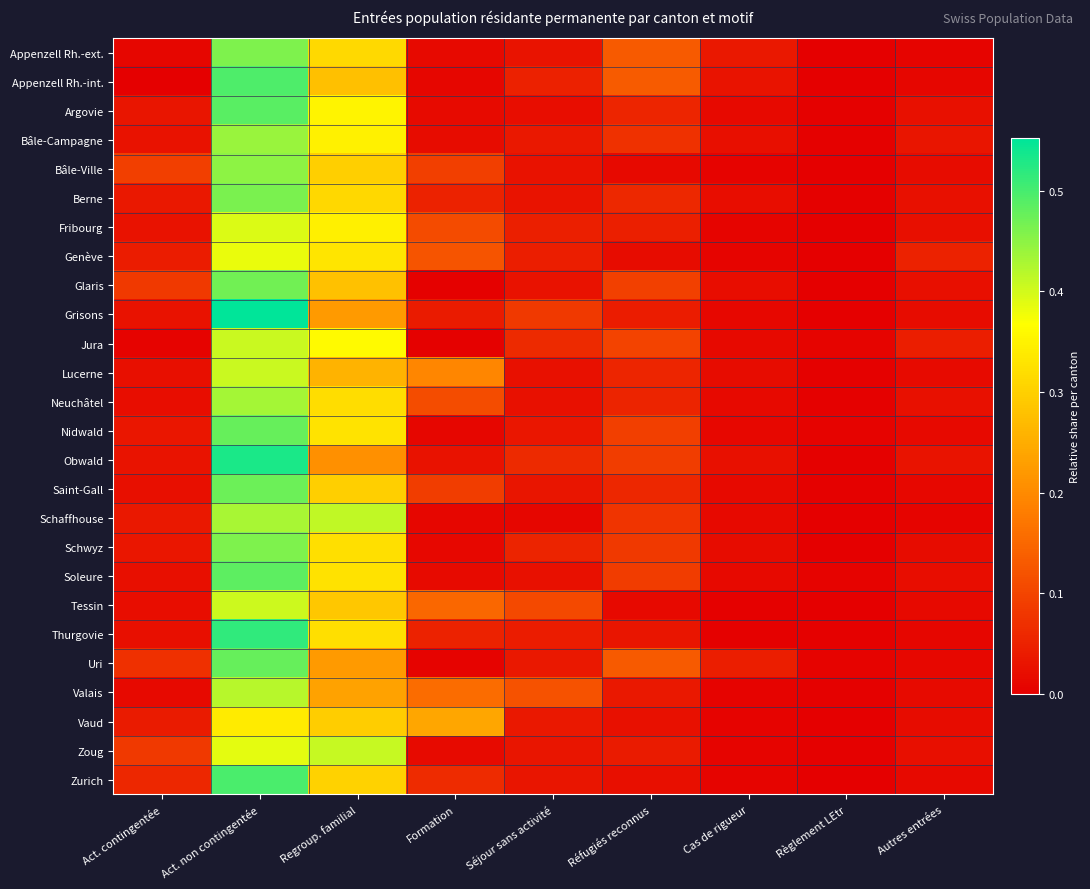

What is the greatest value displayed?

0.6